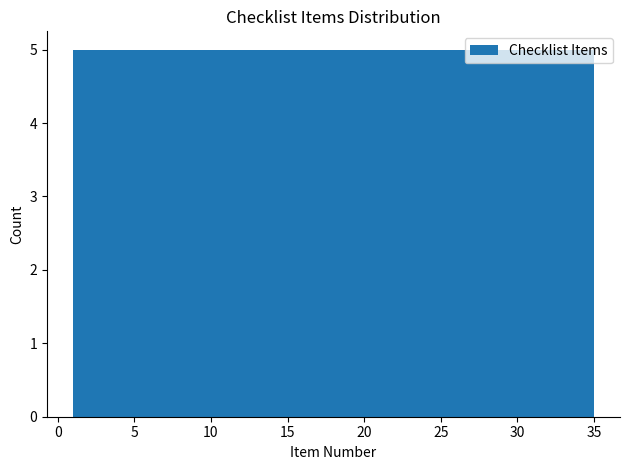

Reading left to right, transcribe this chart: for each bar, give the range it covers on the x-axis and its height. Neither the bar edges nor the heights are printed on the chart, so give them approximately, as read against the axes.

1.0 to 6.0: 5
6.0 to 10.5: 5
10.5 to 15.5: 5
15.5 to 20.5: 5
20.5 to 25.5: 5
25.5 to 30.0: 5
30.0 to 35.0: 5